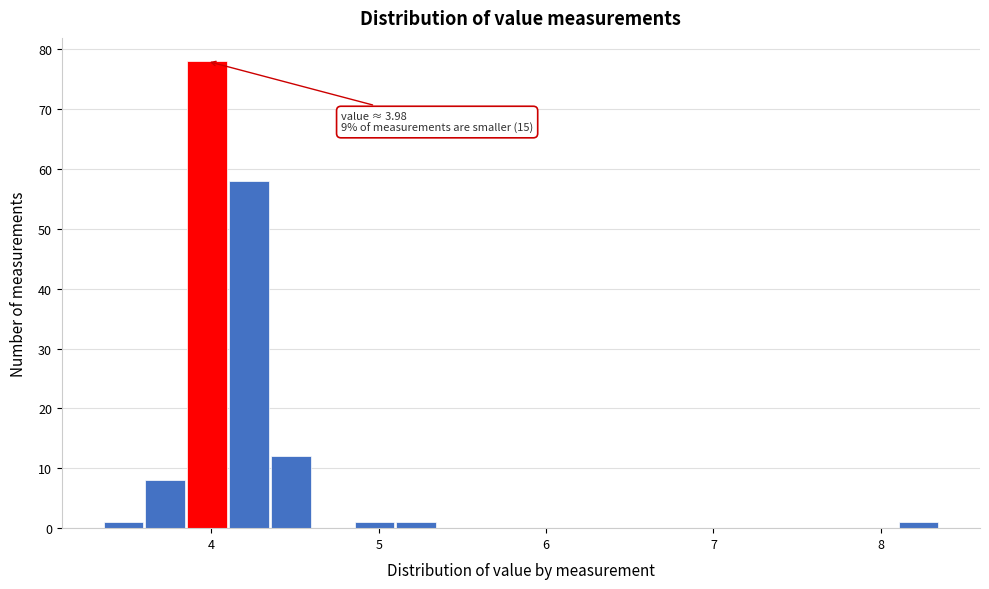

Read against the x-axis, roughly where is the centre of the tallest bar?

4.0